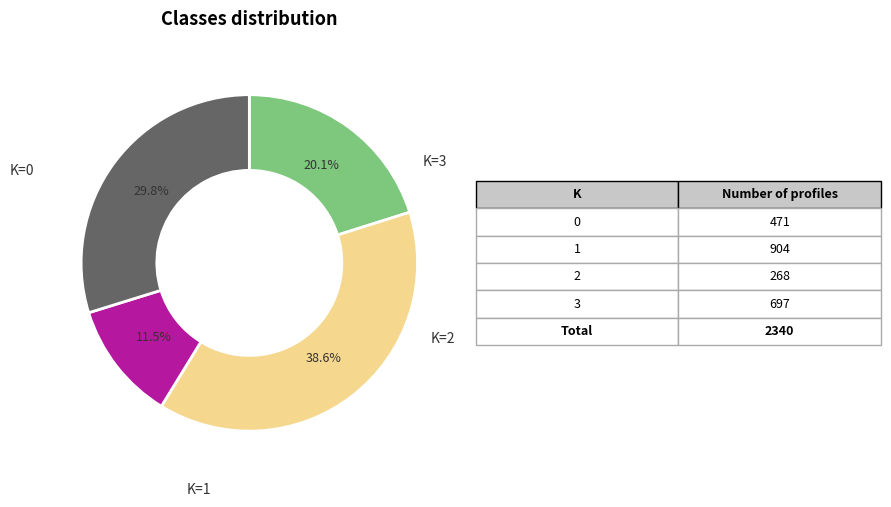

Does any single category account for the majority?

No